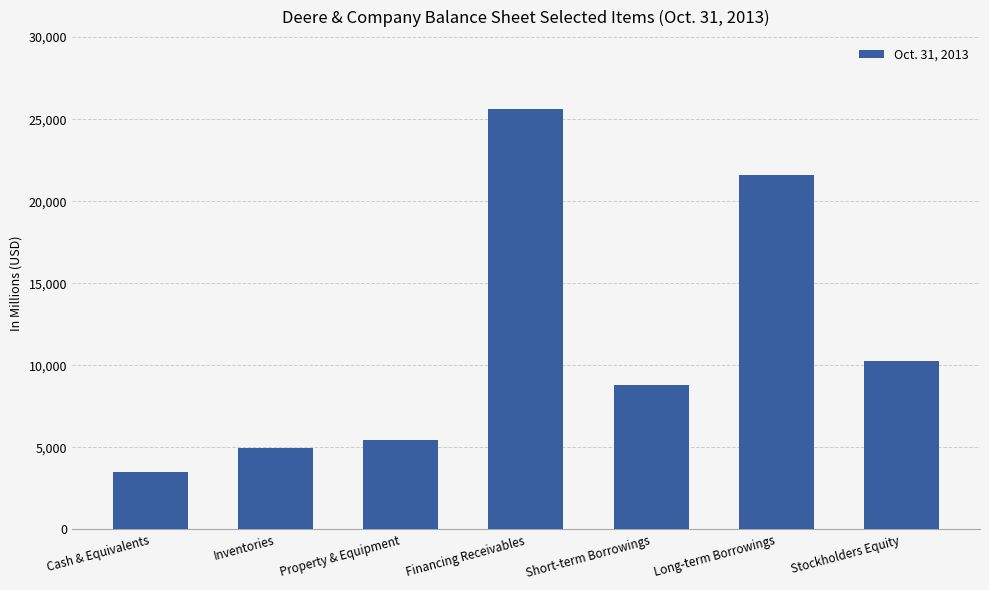

What is the sum of all values?

80170.7